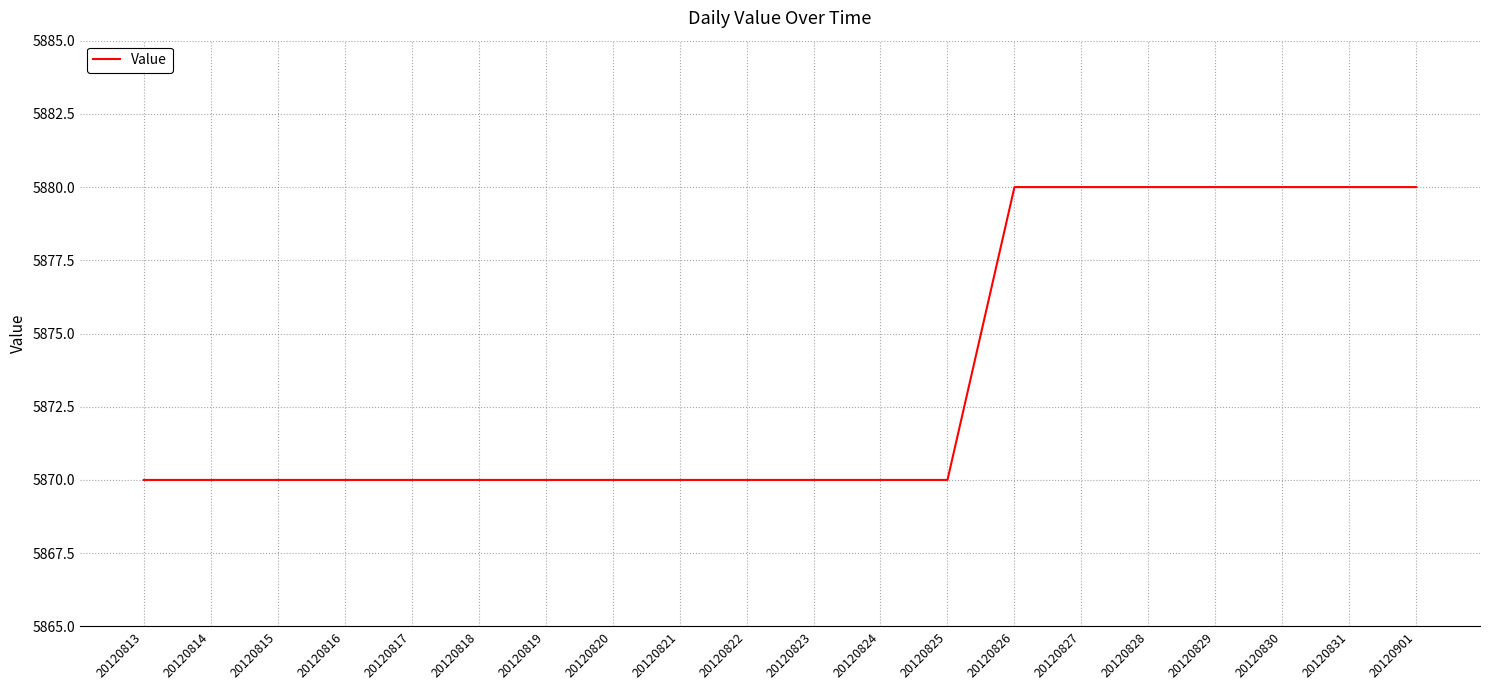

The value at 20120813 is 8338. True or false?

False